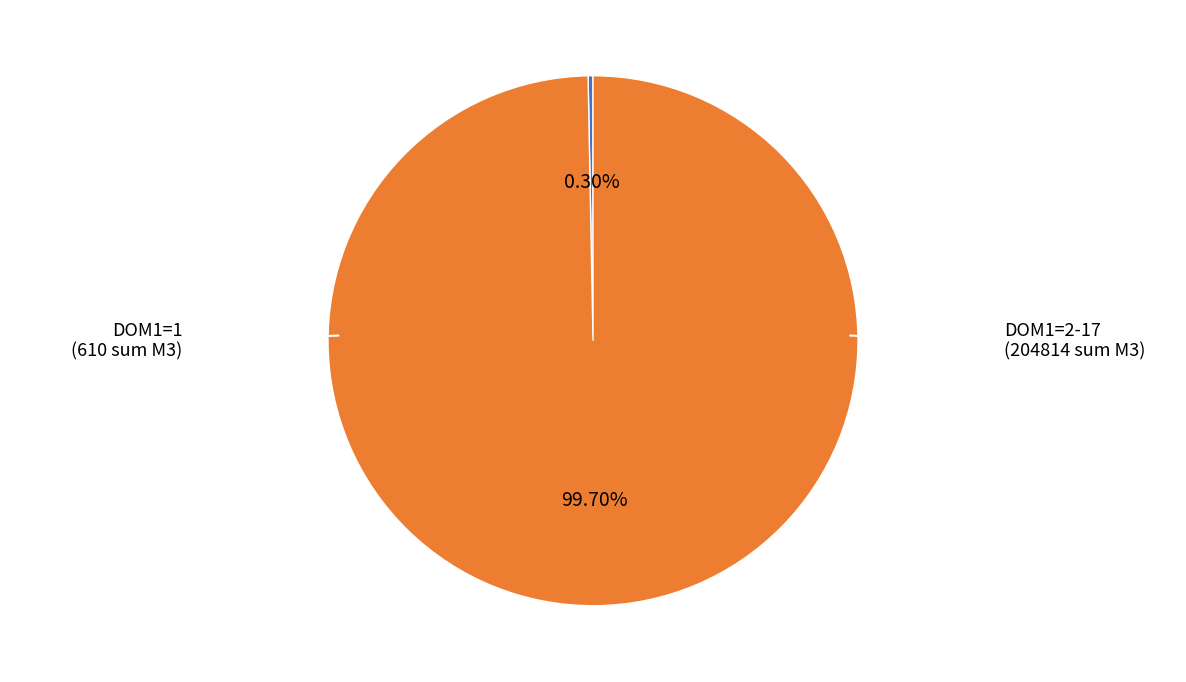

How many slices are in this pie chart?

2